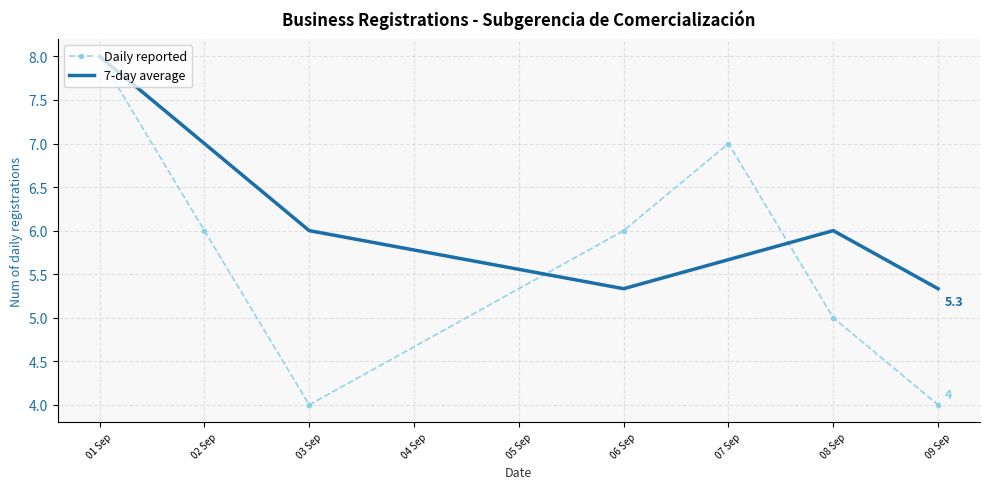

At which category does 7-day average reach its first local valley?

06 Sep